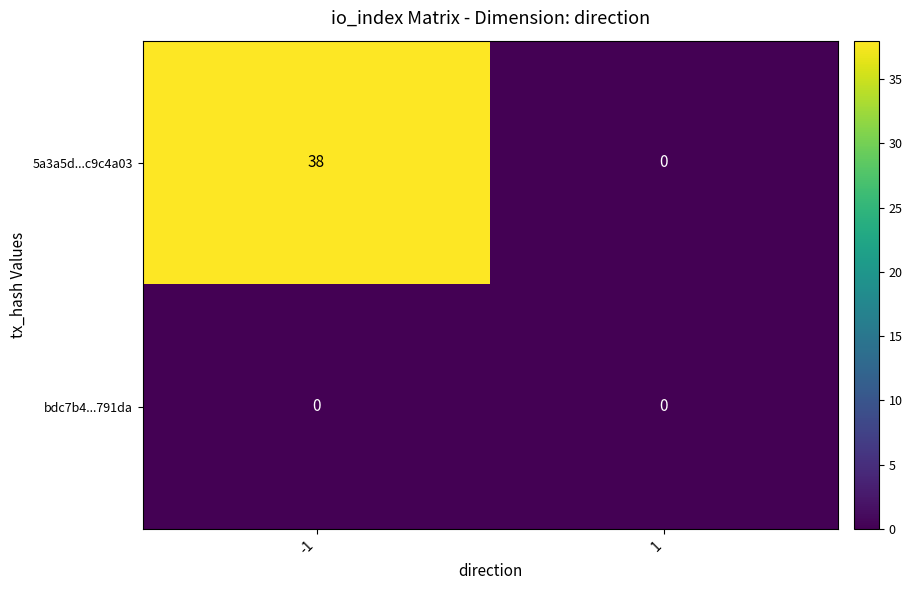

What is the sum of the 5a3a5d...c9c4a03 values at -1 and 1?

38